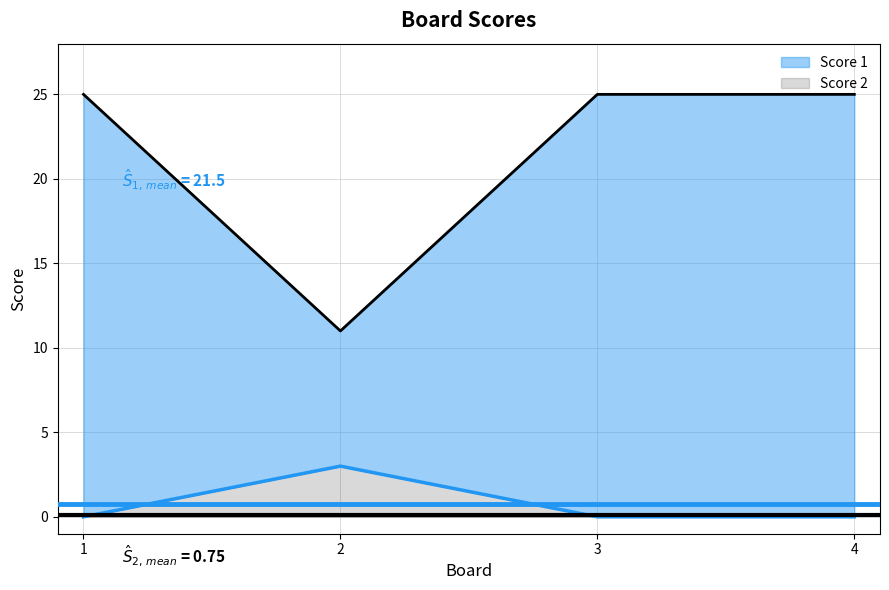

Which series changed the most between 2 and 4?

Score 1